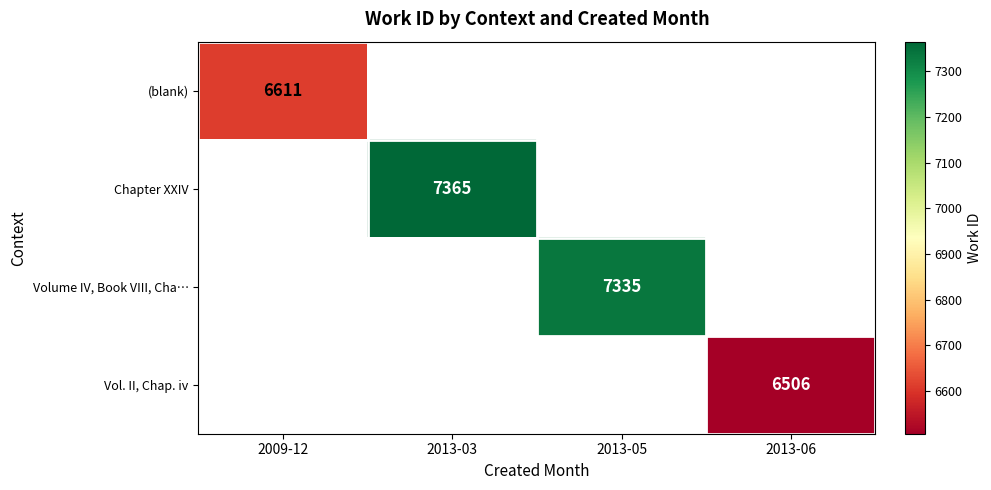

Count the number of categories in the chart.

4